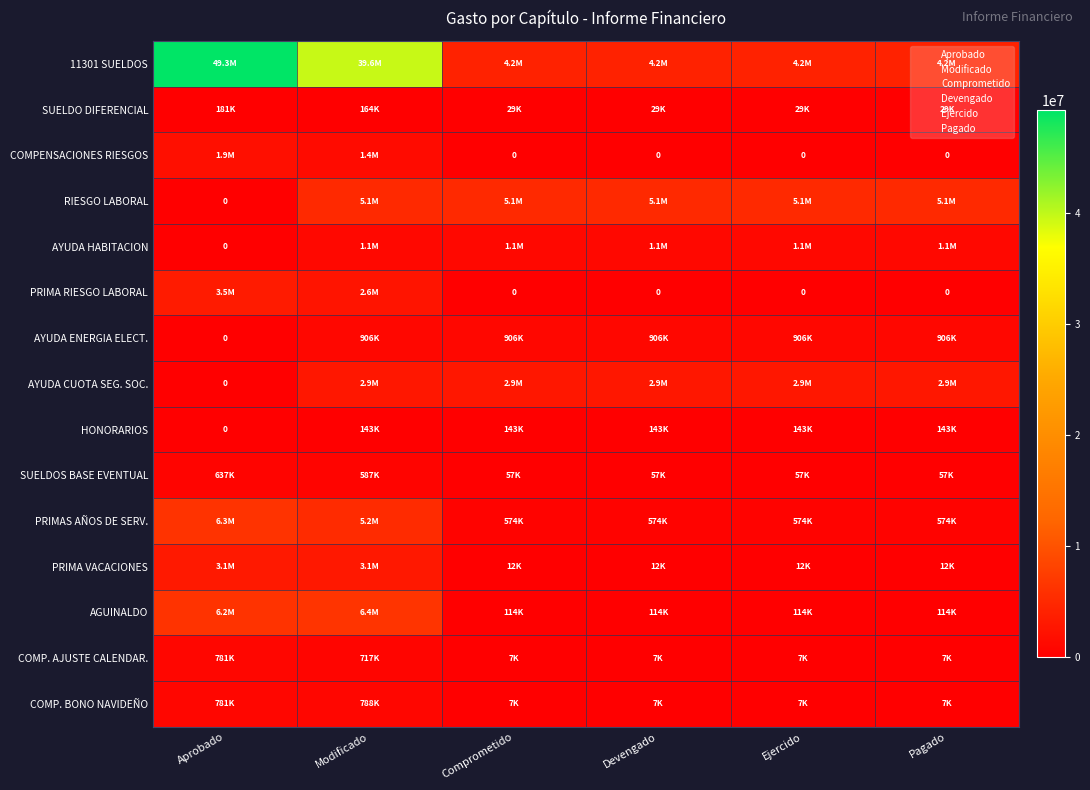

At how many categories does at least one series exceed 18799039?

2